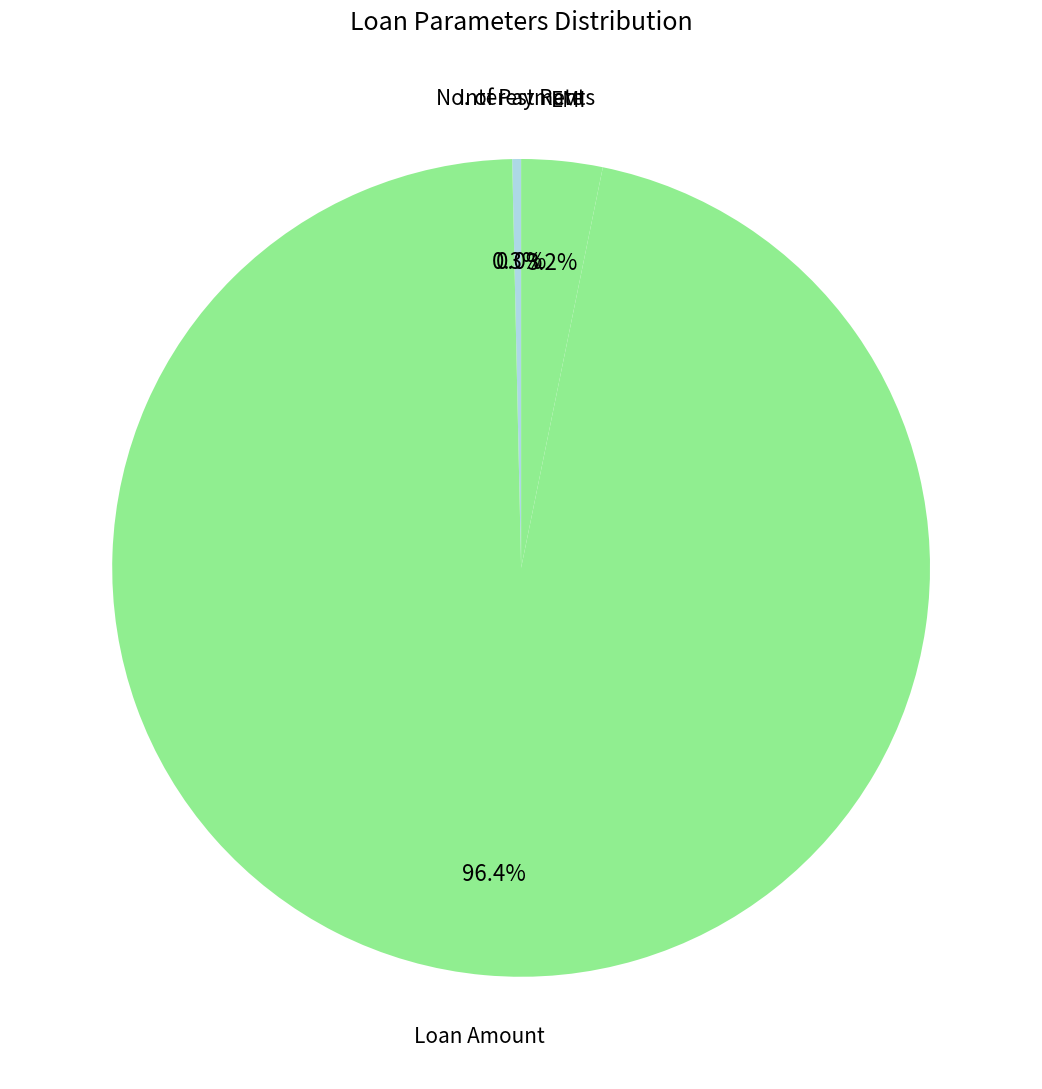

What is the largest slice in the pie chart?

Loan Amount